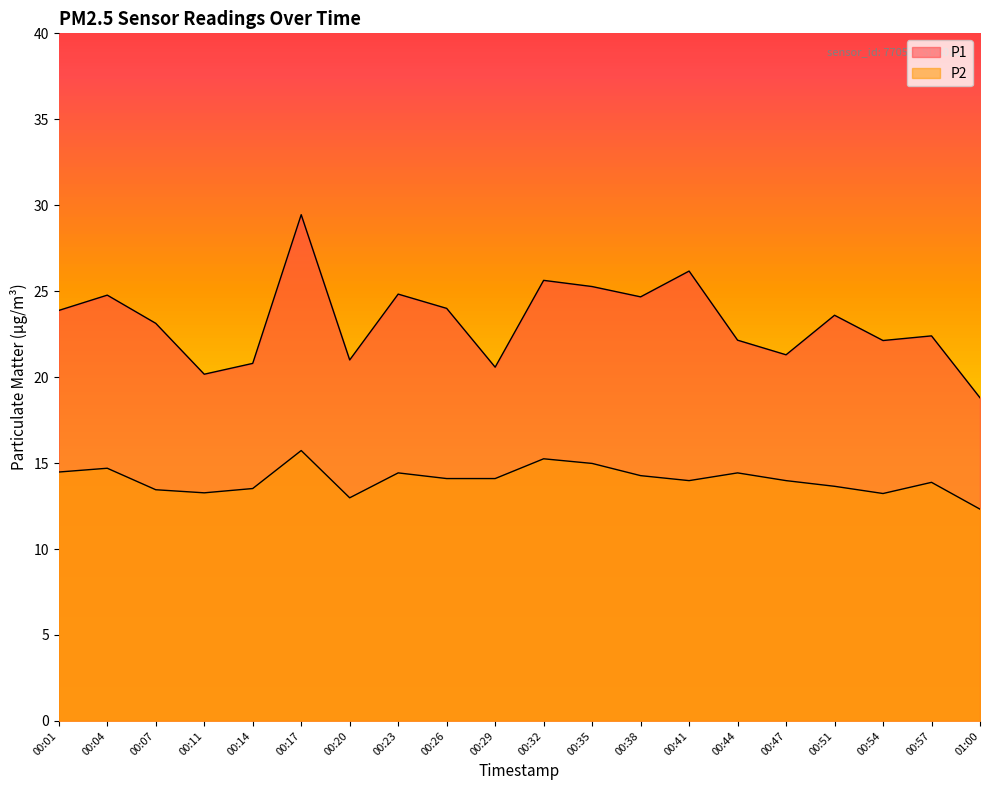

Does the chart display data point markers on the line(s)?

No